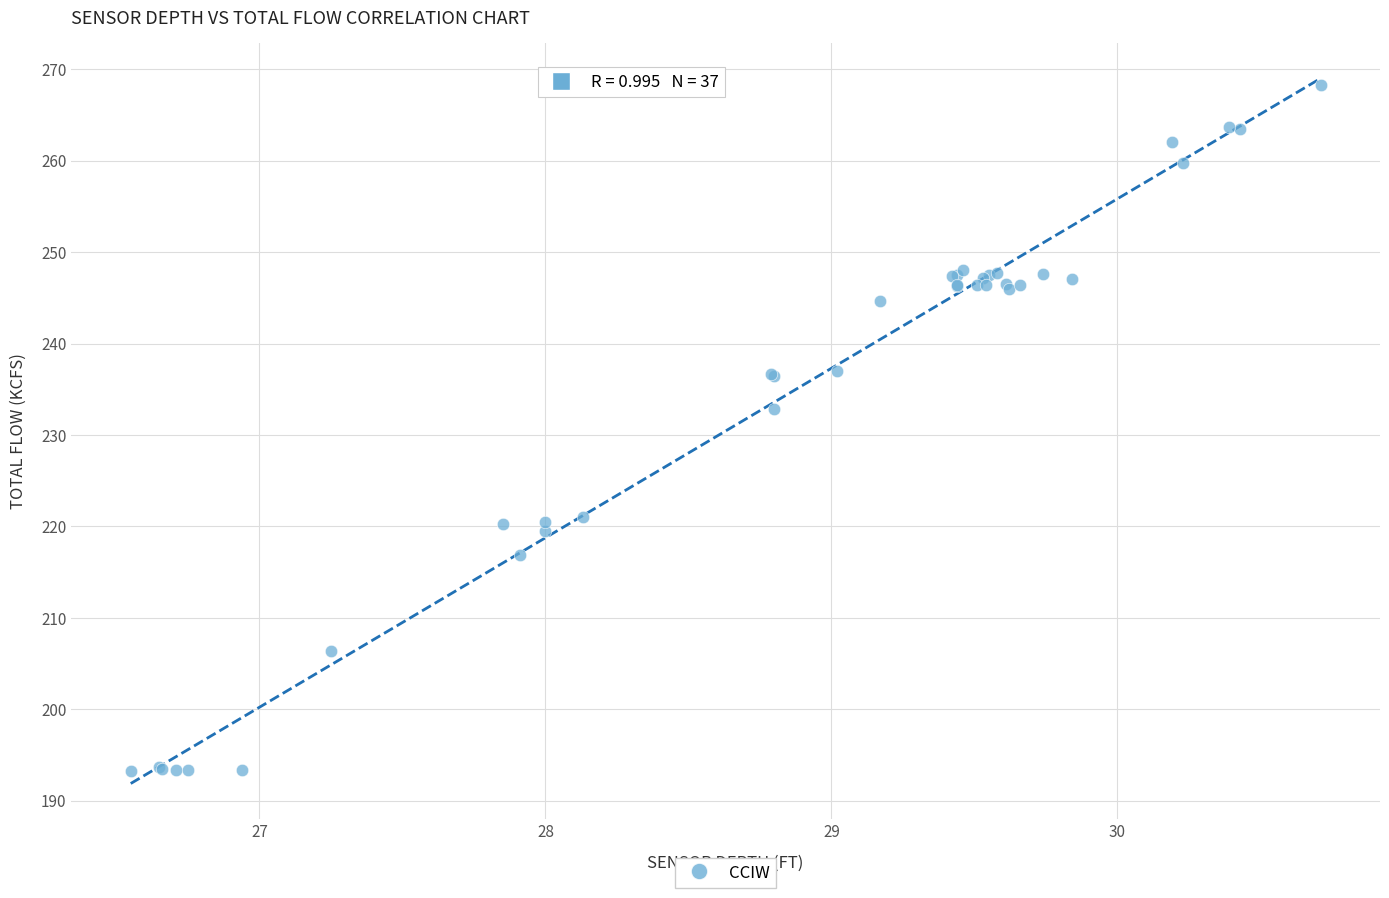

What Y value in the scatter plot is closest to 230?

232.8